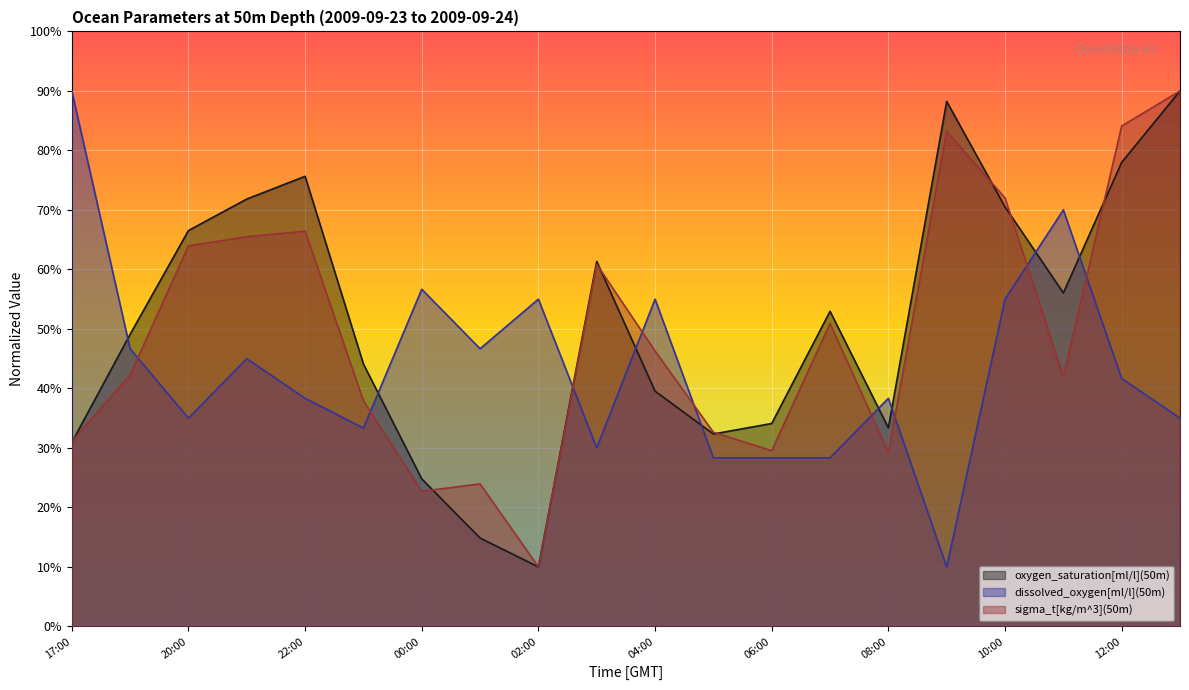

Which series has the largest range (max minus min)?

oxygen_saturation[ml/l](50m)